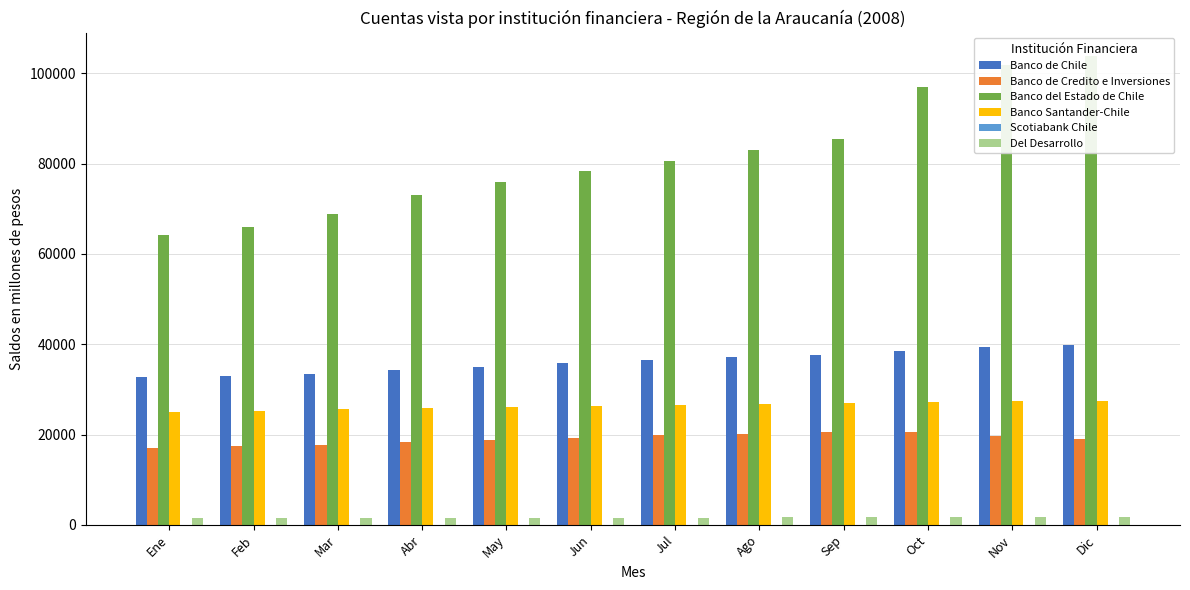

The value of Del Desarrollo at Mar is 501. True or false?

False